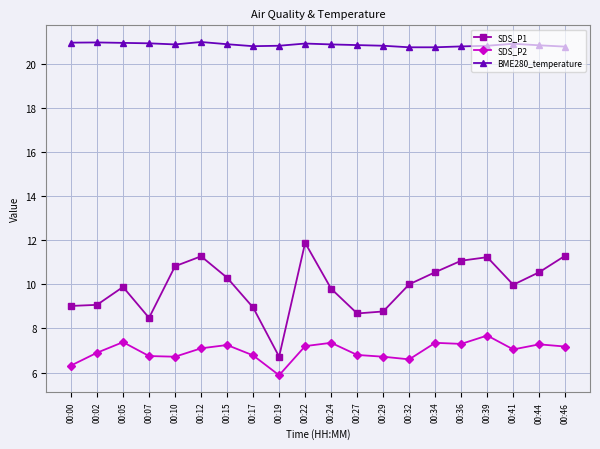

What is the value of the SDS_P1 point at the 1st from the left?

9.0